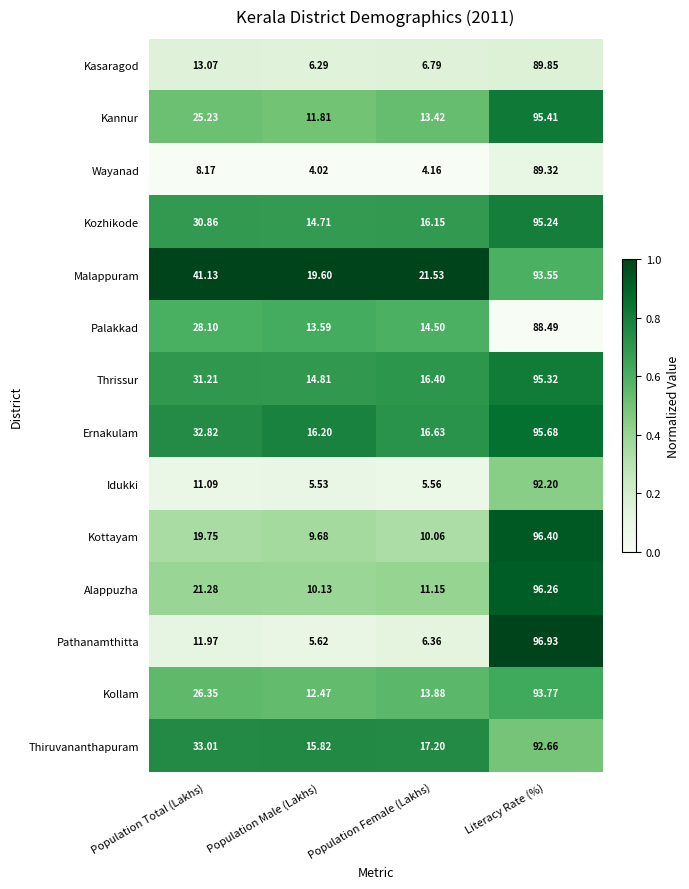

Which series has the largest total across all categories?

Malappuram